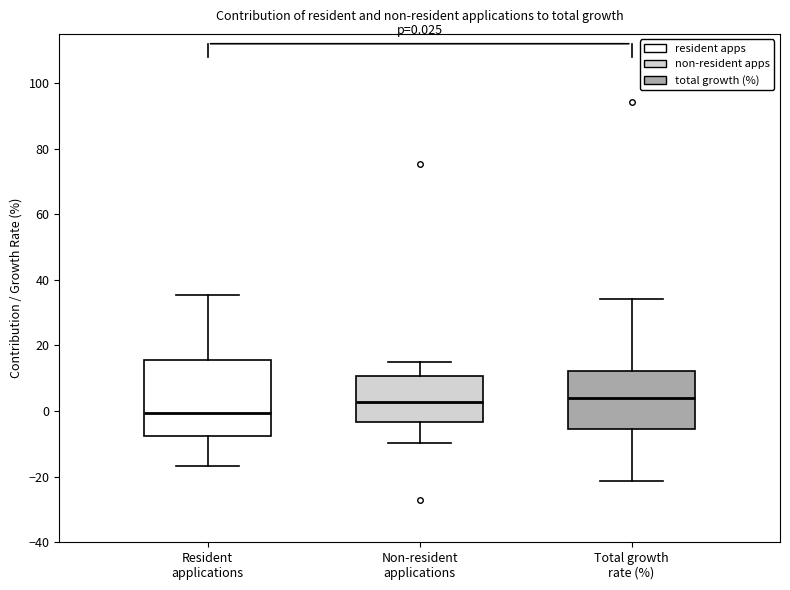

Which box is the tallest, from its lower edge to its upper edge?

Resident applications